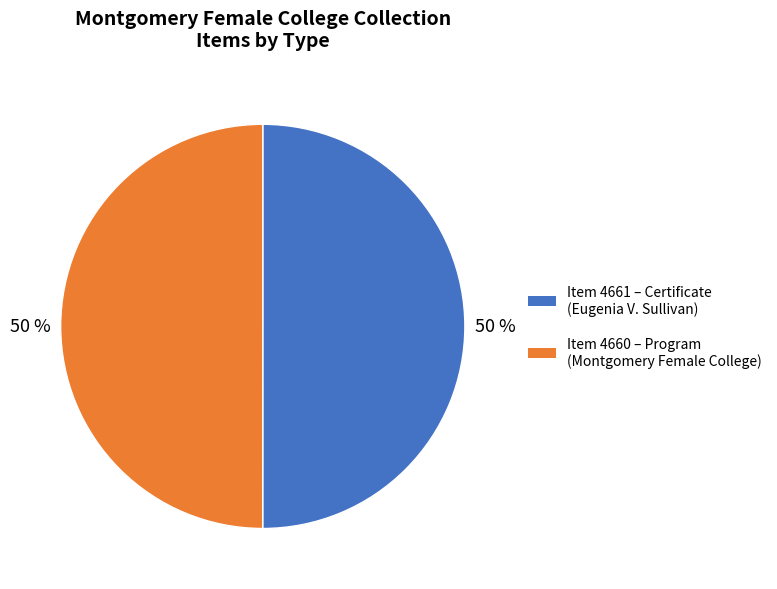

To the nearest percent, what is the average slice percentage?

50%